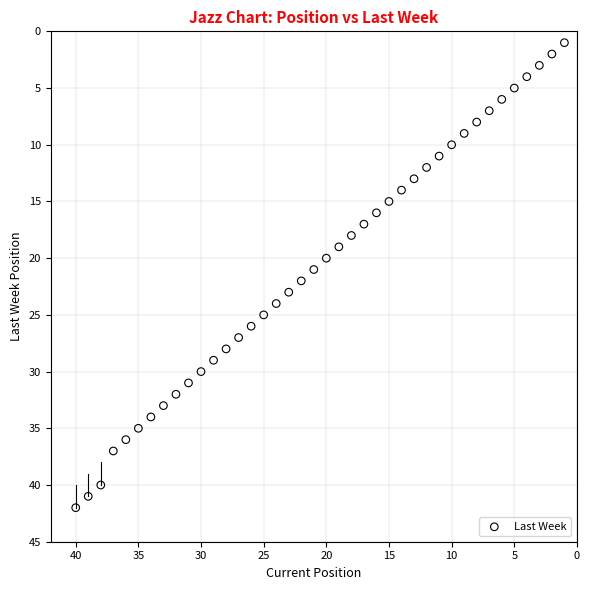

What is the range of X values (max minus min)?

39